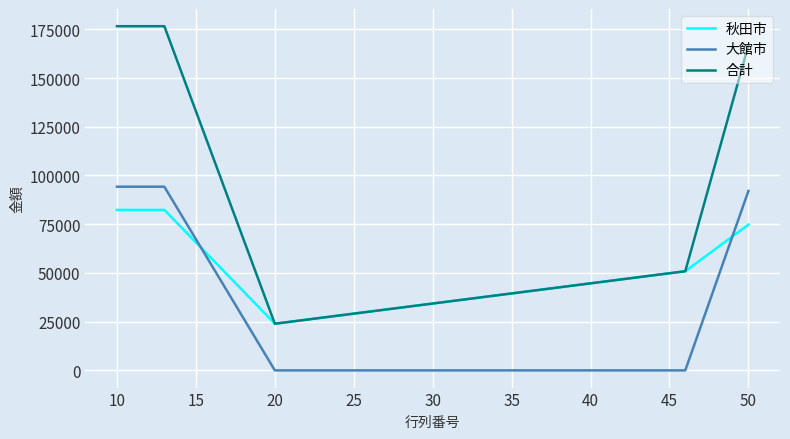

Which series has the largest range (max minus min)?

合計